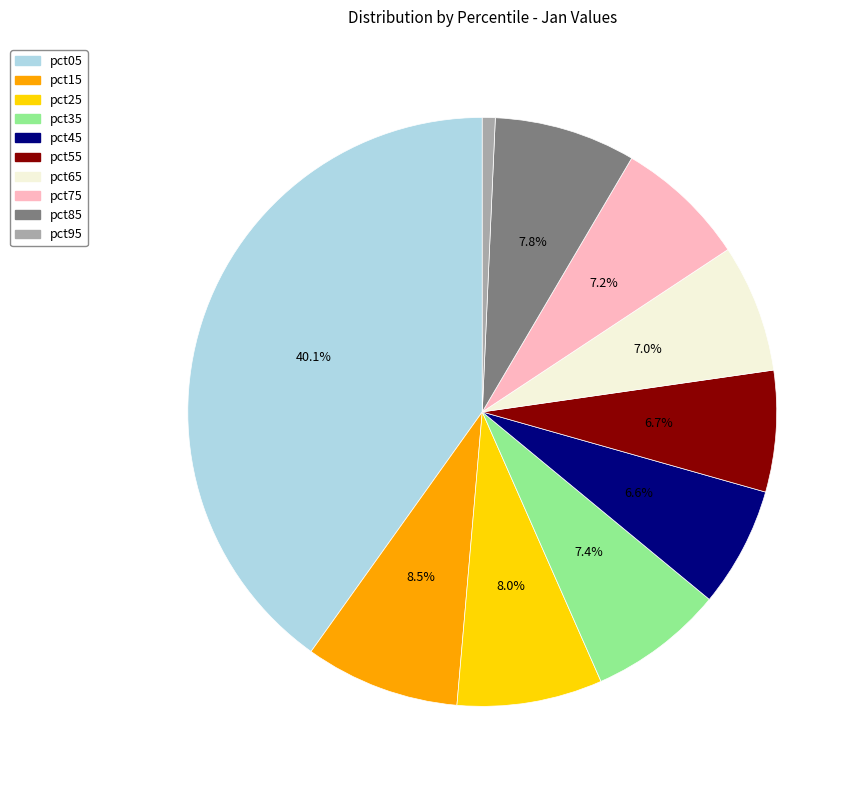

Which slice is the largest?

pct05